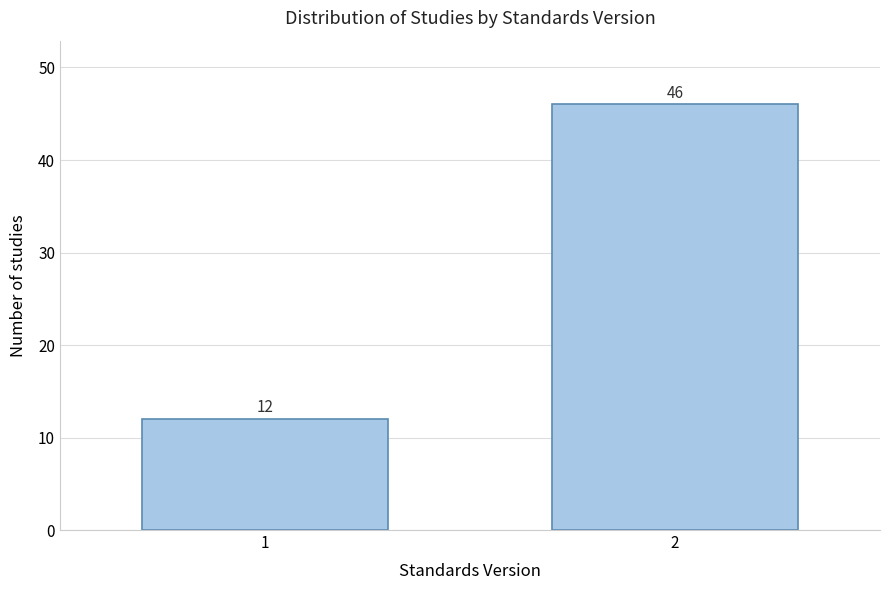

Reading left to right, list all the values displayed in this chart.

12	46